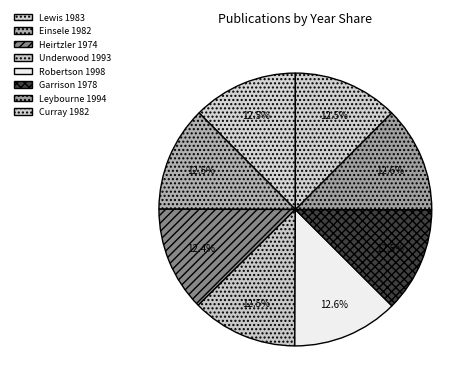

To the nearest percent, what portion does Robertson 1998 represent?

13%